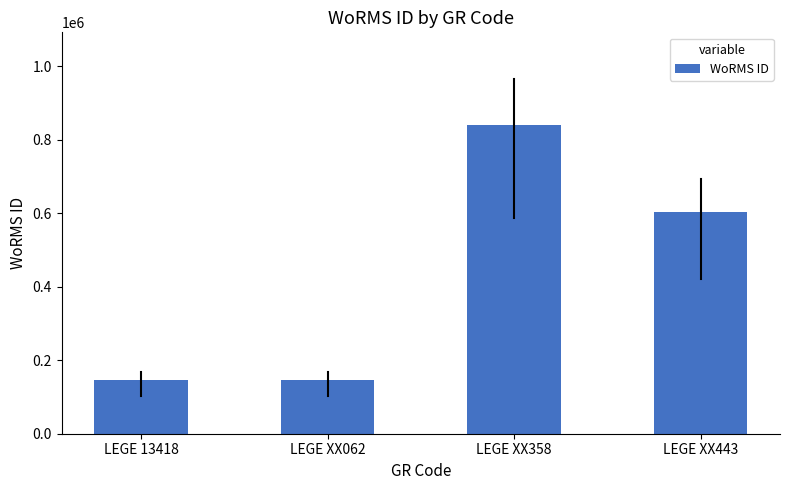

What is the minimum value shown in the chart?

146542